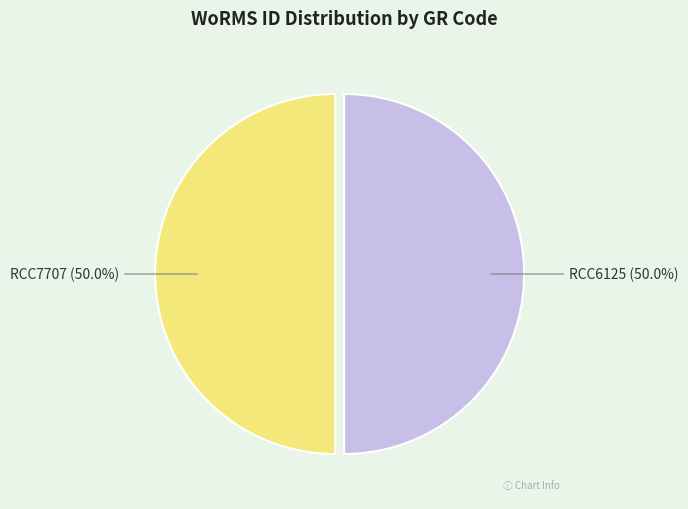

What is the total percentage of RCC7707 and RCC6125?

100.0%